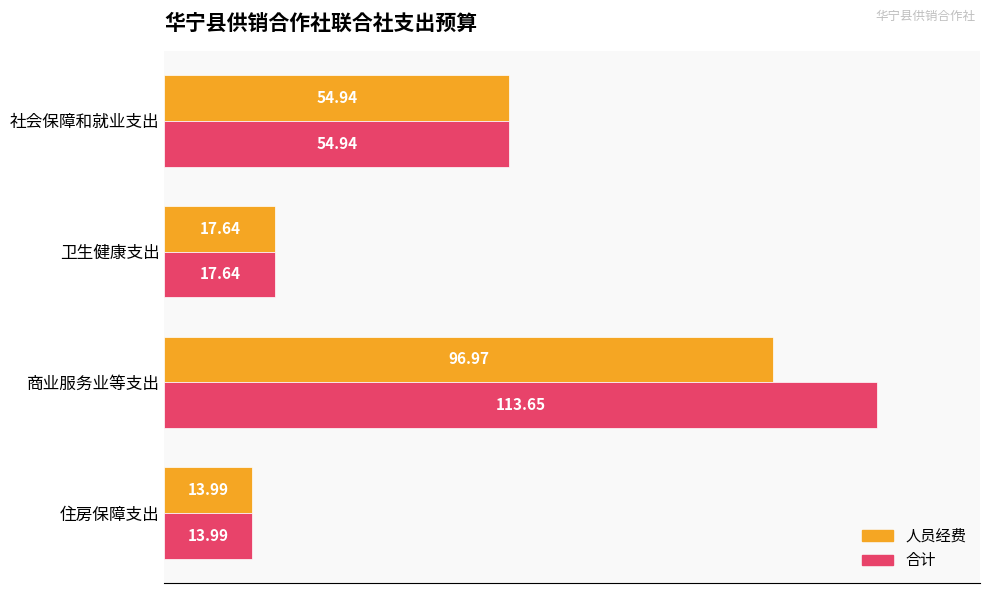

Which series has the widest spread of values?

合计